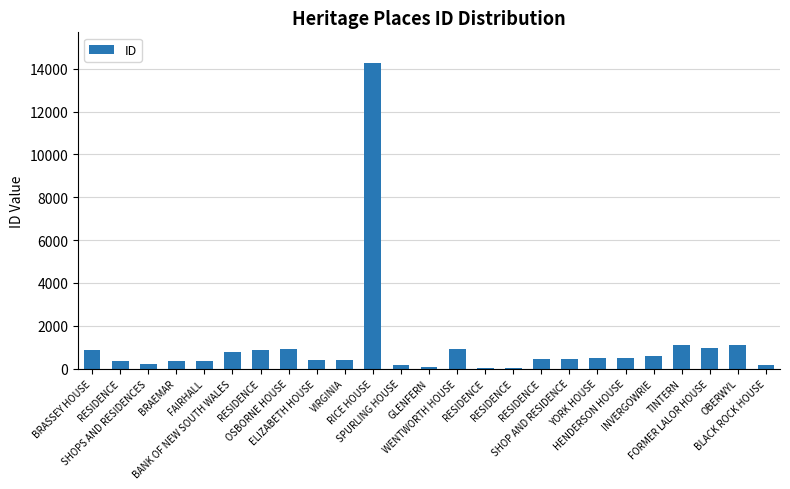

What is the sum of all values?

26770